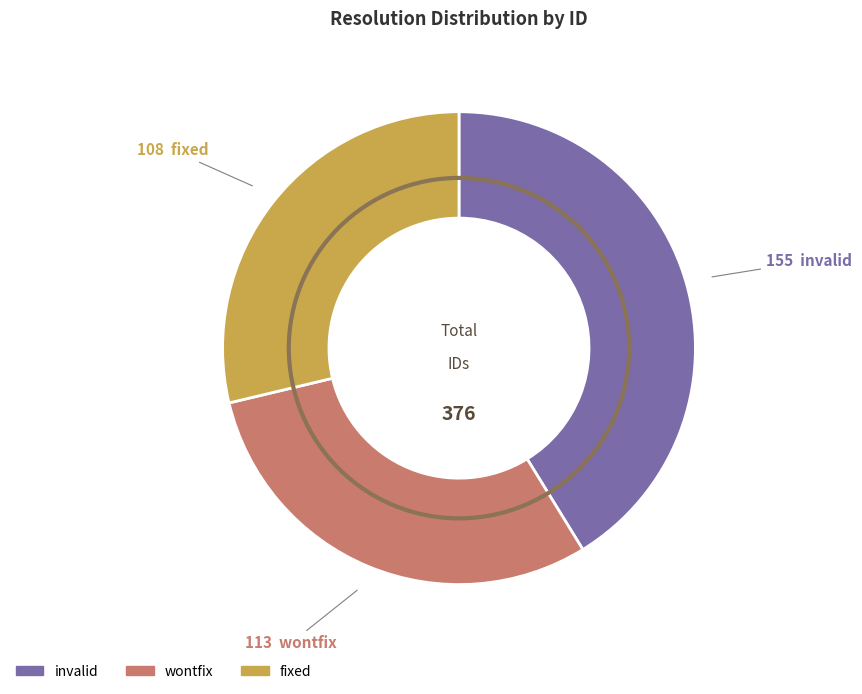

The invalid slice represents 41% of the pie. True or false?

True